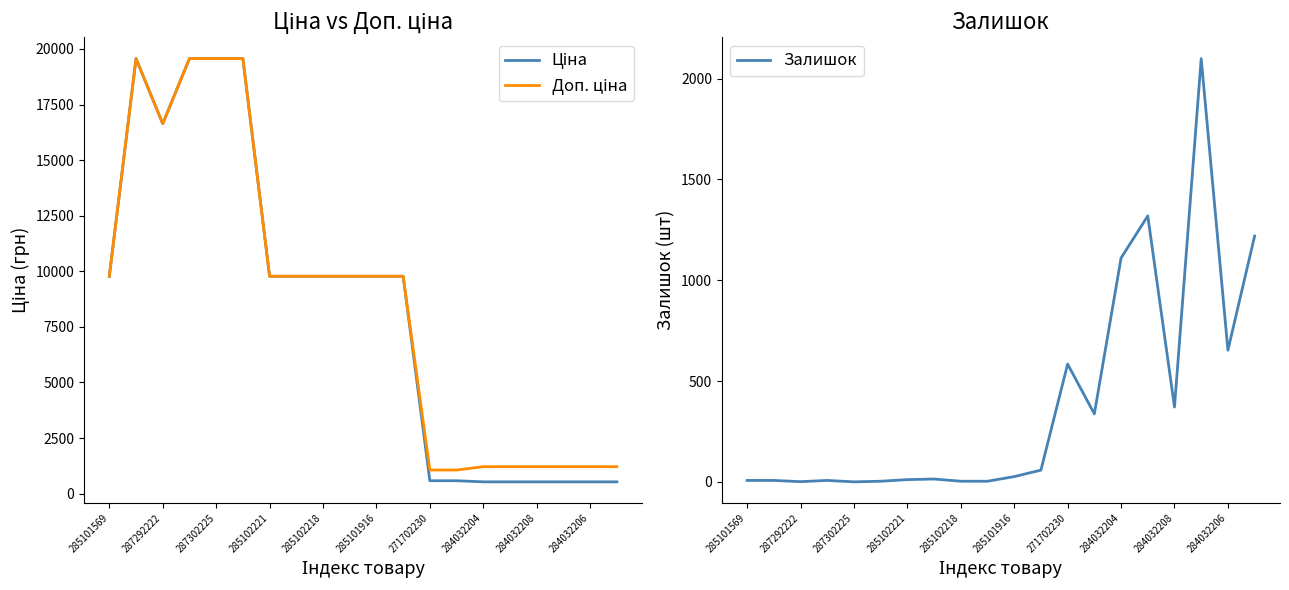

The value of Залишок at 287302225 is -1428. True or false?

False